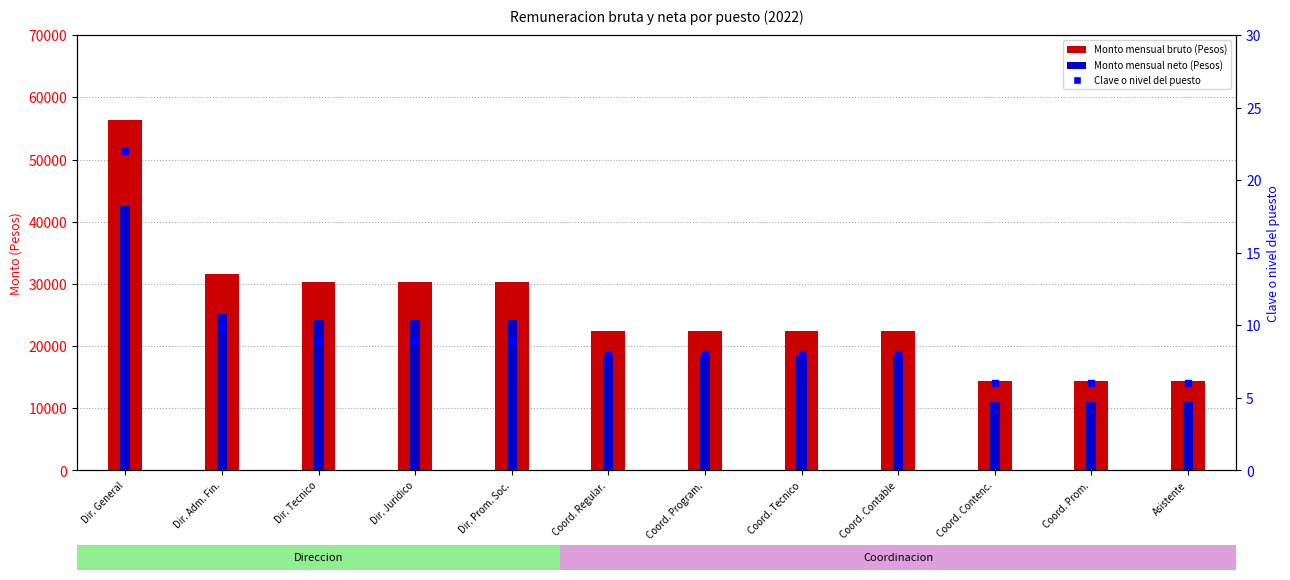

Which series has the widest spread of Y values?

Monto mensual bruto